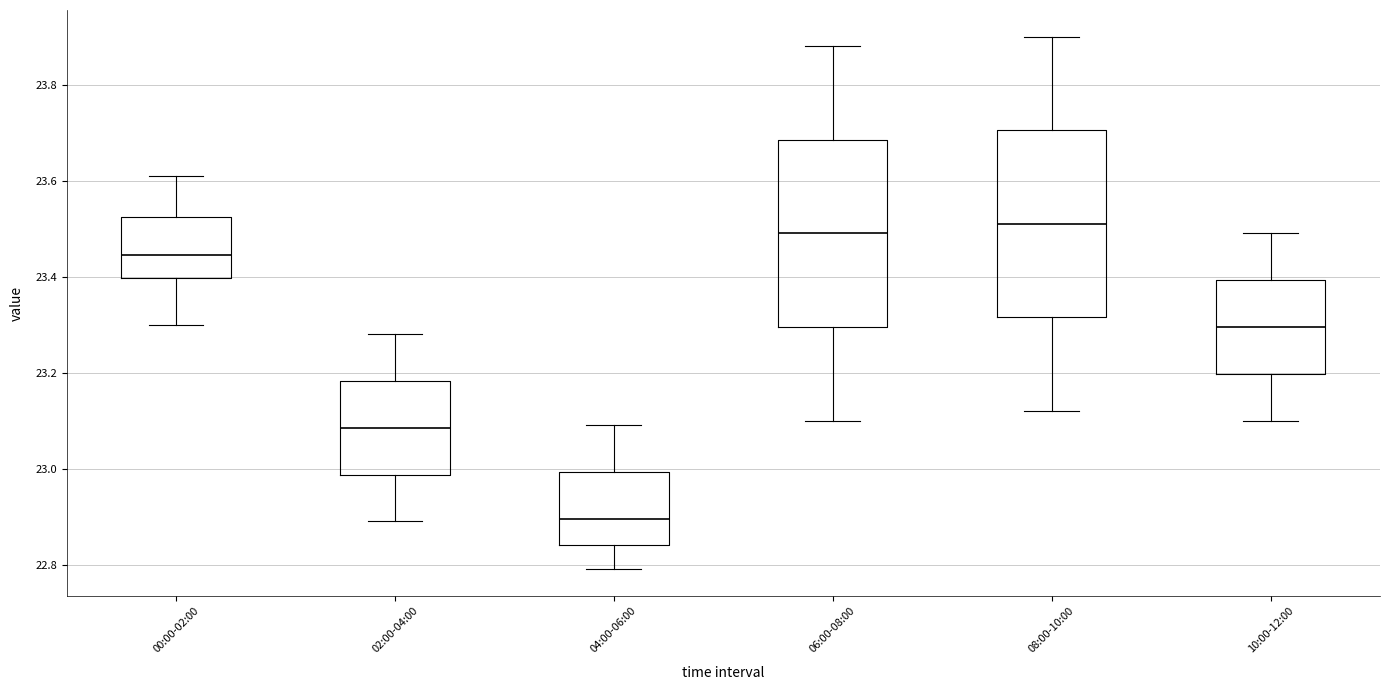

Reading left to right, read every box against the y-axis: the position of its median line, the range the box covers, and the ends of its whiskers. The values are not printed on the chart, so give them approximately, as read against the axis.

00:00-02:00: median 23.44, box 23.40 to 23.52, whiskers 23.30 to 23.62
02:00-04:00: median 23.08, box 22.98 to 23.18, whiskers 22.90 to 23.28
04:00-06:00: median 22.90, box 22.84 to 23.00, whiskers 22.80 to 23.10
06:00-08:00: median 23.50, box 23.30 to 23.68, whiskers 23.10 to 23.88
08:00-10:00: median 23.52, box 23.32 to 23.70, whiskers 23.12 to 23.90
10:00-12:00: median 23.30, box 23.20 to 23.40, whiskers 23.10 to 23.50